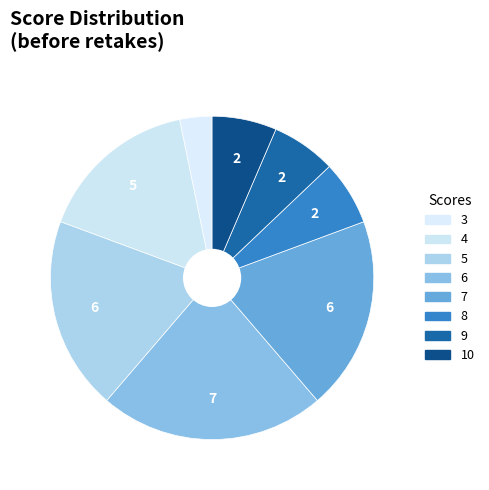

What is the smallest slice in the pie chart?

3